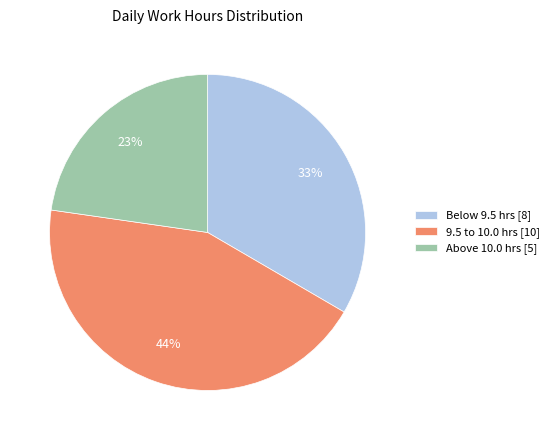

Combined, do Above 10.0 hrs [5] and Below 9.5 hrs [8] account for over 50%?

Yes